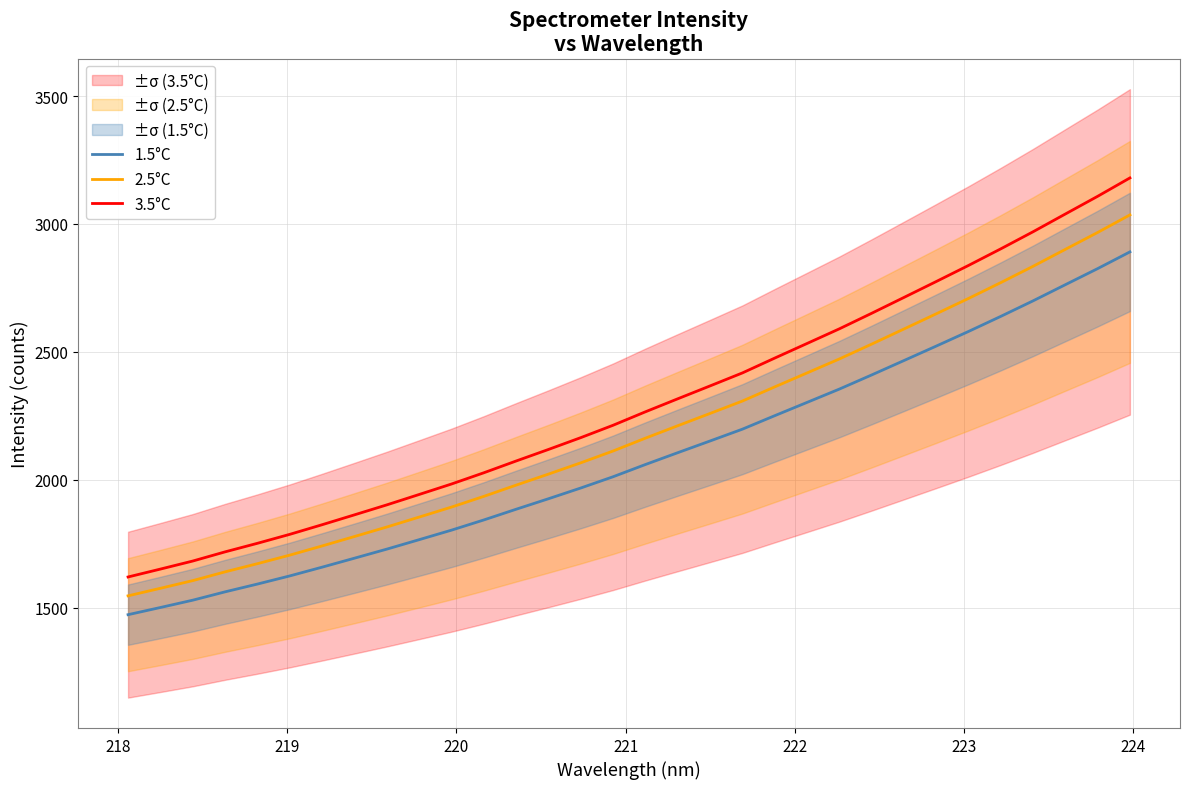

True or false: 2.5°C and 1.5°C intersect in this chart.

False